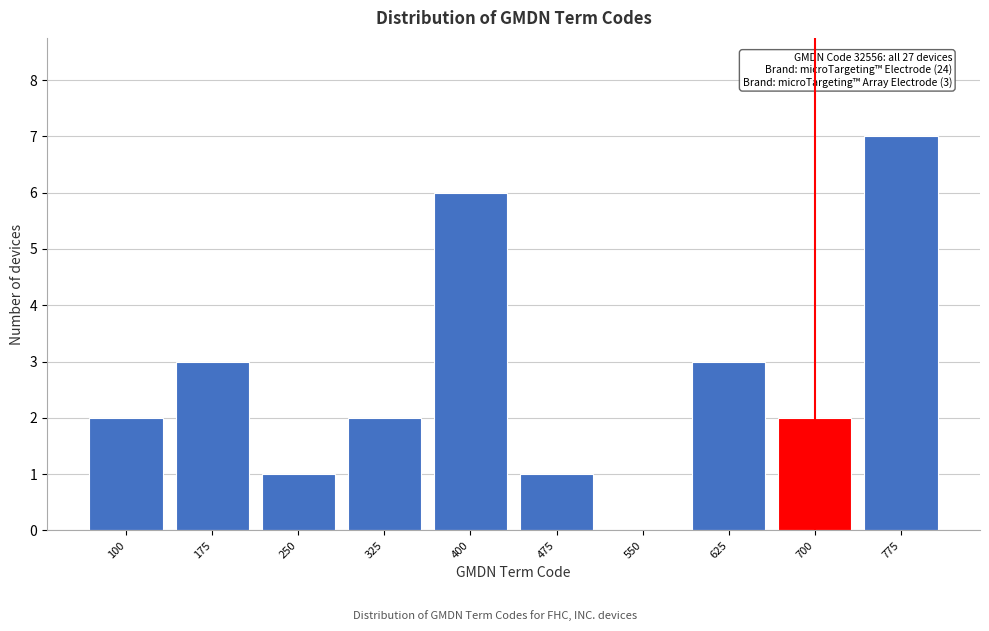

Reading left to right, transcribe all the data shown in this chart.

100=2	175=3	250=1	325=2	400=6	475=1	550=0	625=3	700=2	775=7